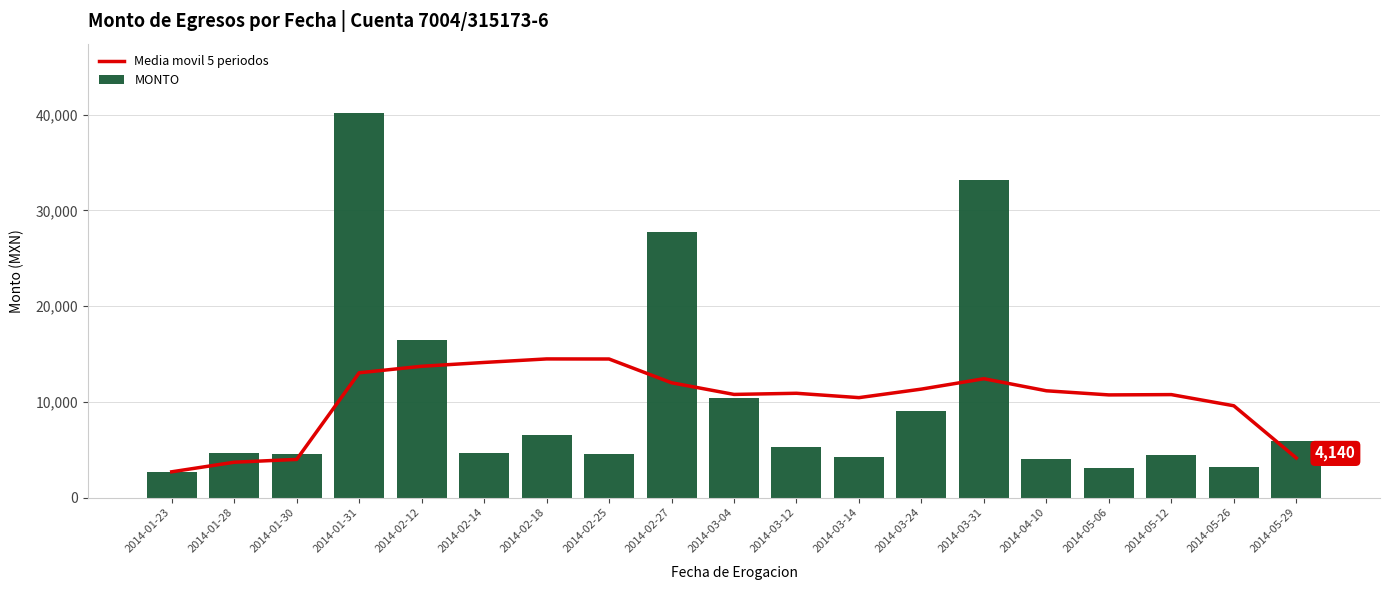

True or false: Media movil 5 periodos has a value of 10759.2 at 2014-05-12.

True